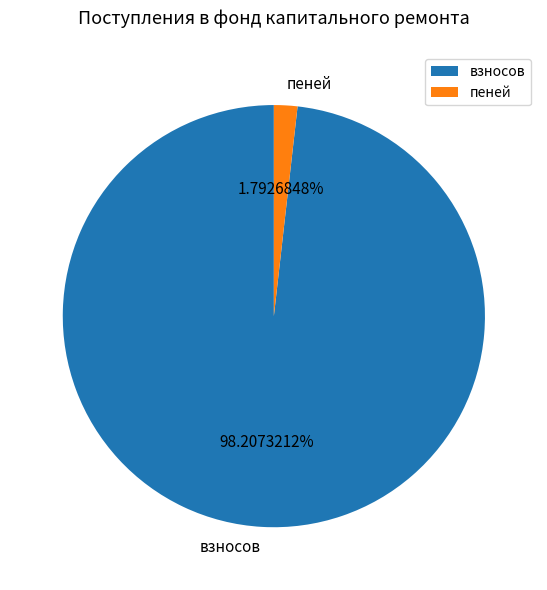

Which slice is the largest?

взносов